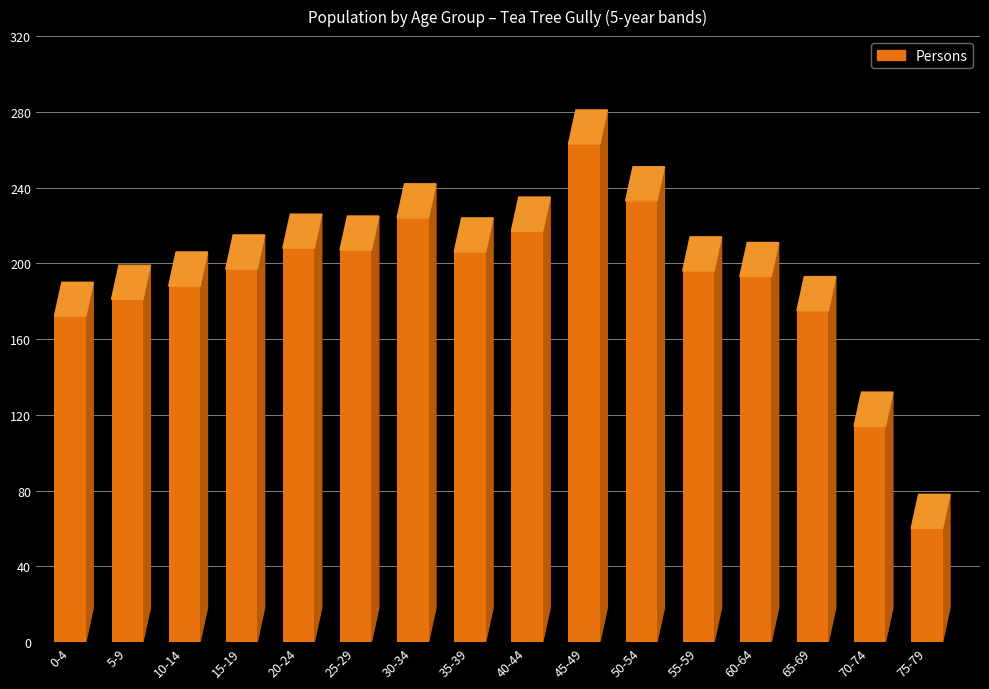

Reading left to right, list all the values displayed in this chart.

172	181	188	197	208	207	224	206	217	263	233	196	193	175	114	60